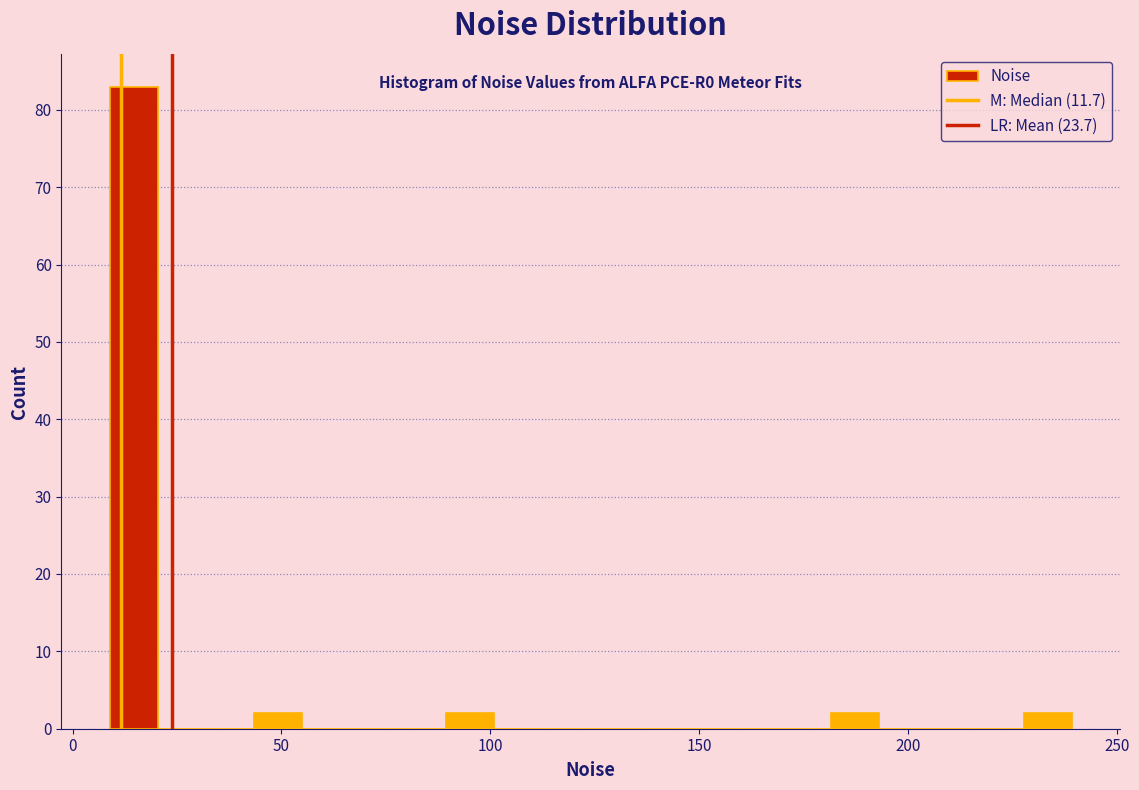

Around what value on the x-axis is the tallest bar? Give the approximate position of its centre, as read against the axis.

15